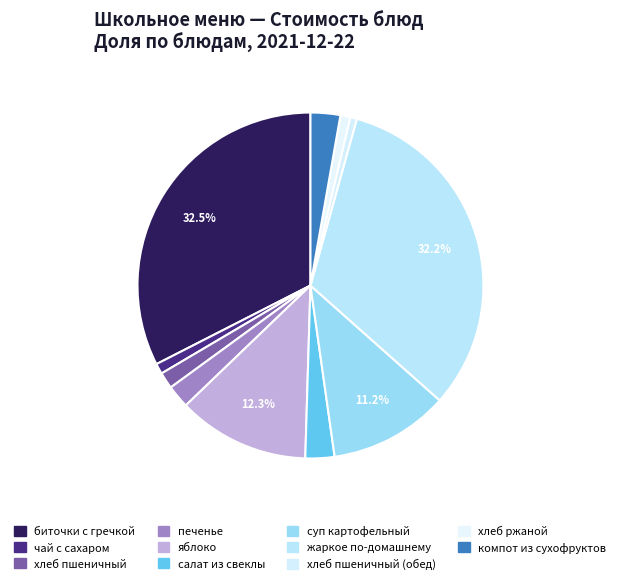

What is the smallest slice in the pie chart?

хлеб пшеничный (обед)